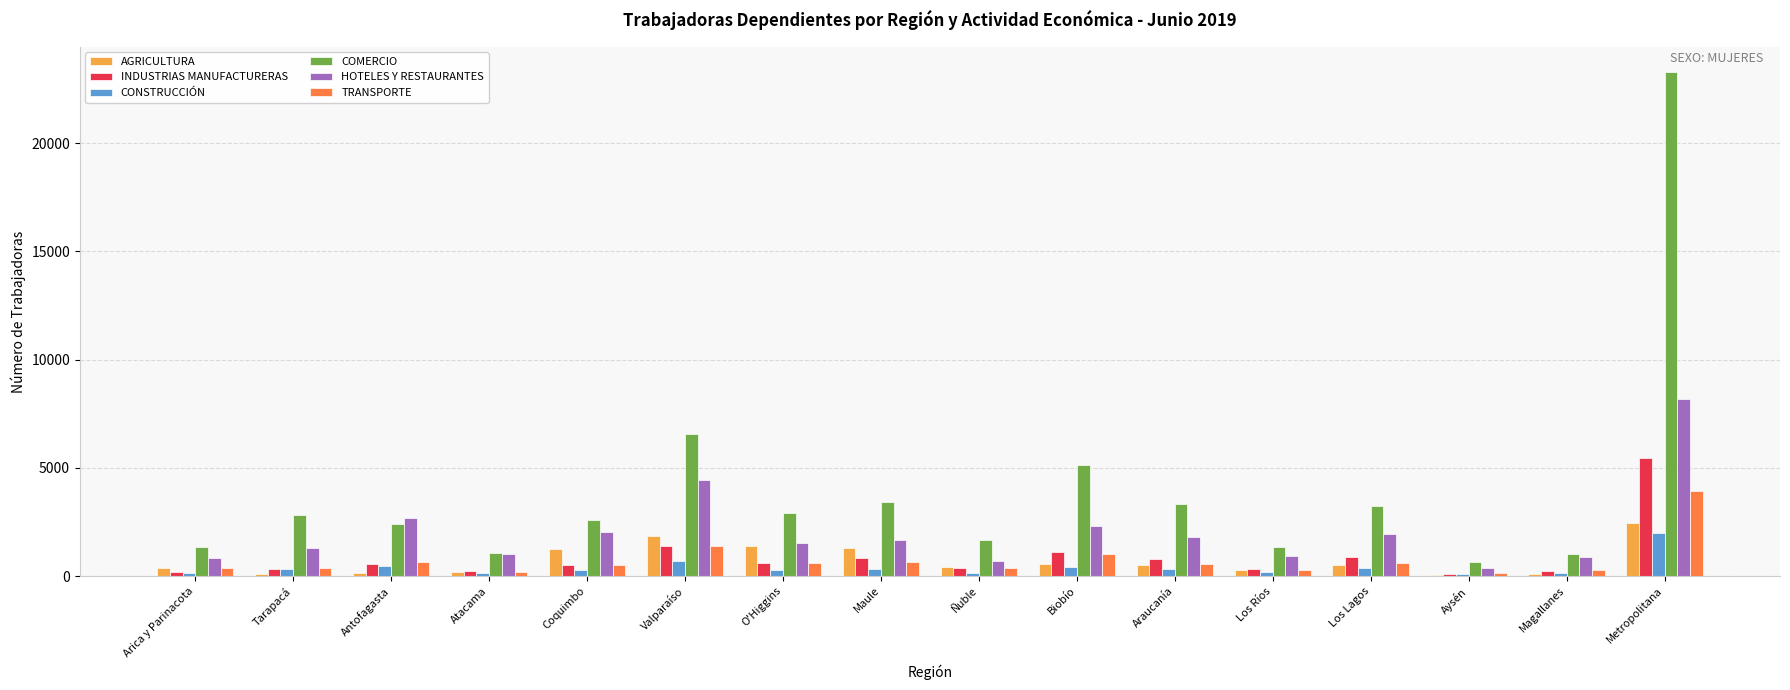

Which series changed the most between Biobío and Los Ríos?

COMERCIO